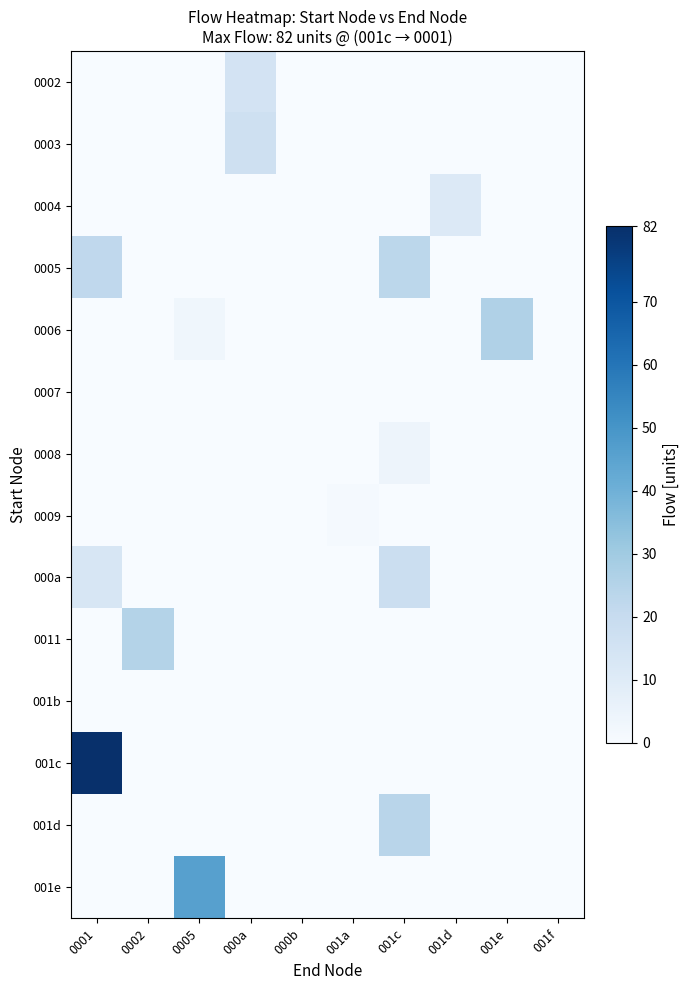

Which series has the largest total across all categories?

001c